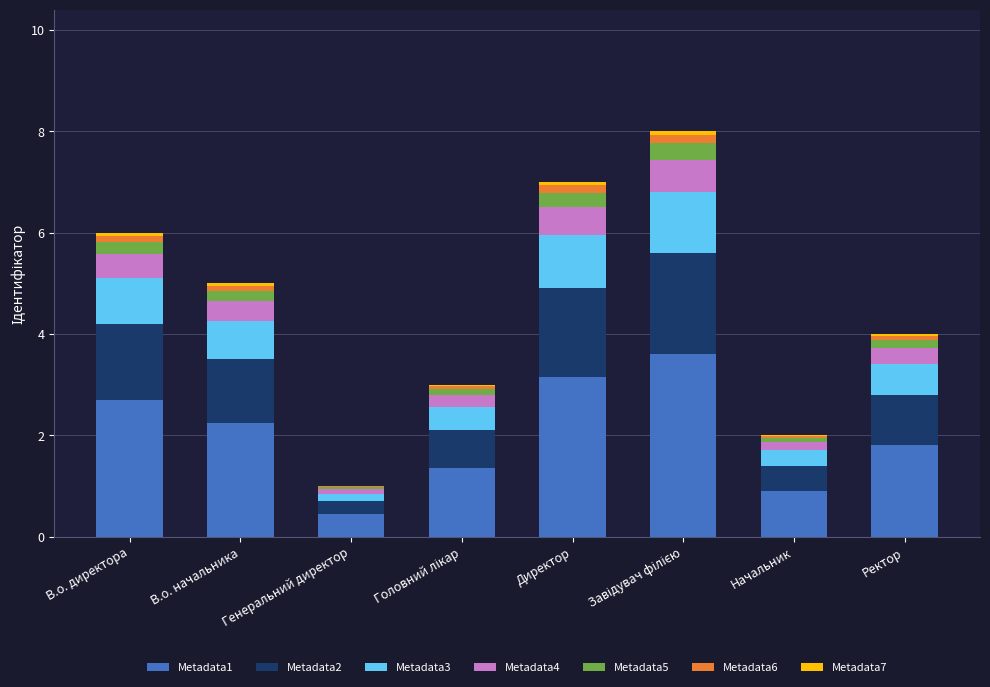

Is it true that Metadata1 equals 2.7 at В.о. директора?

True